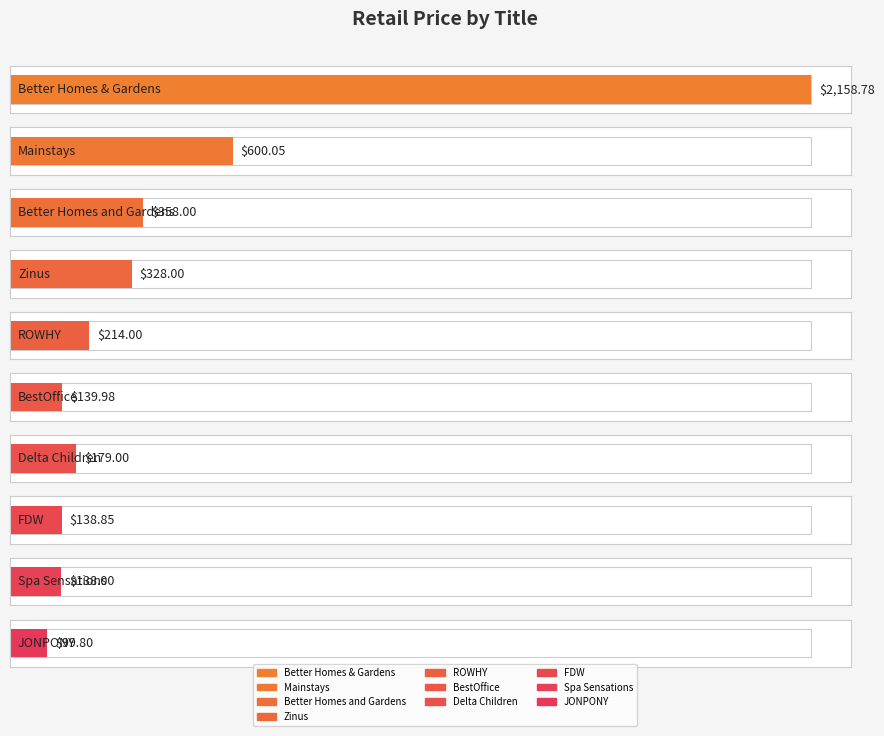

What is the ratio of the value at FDW to the value at Spa Sensations?

1.0